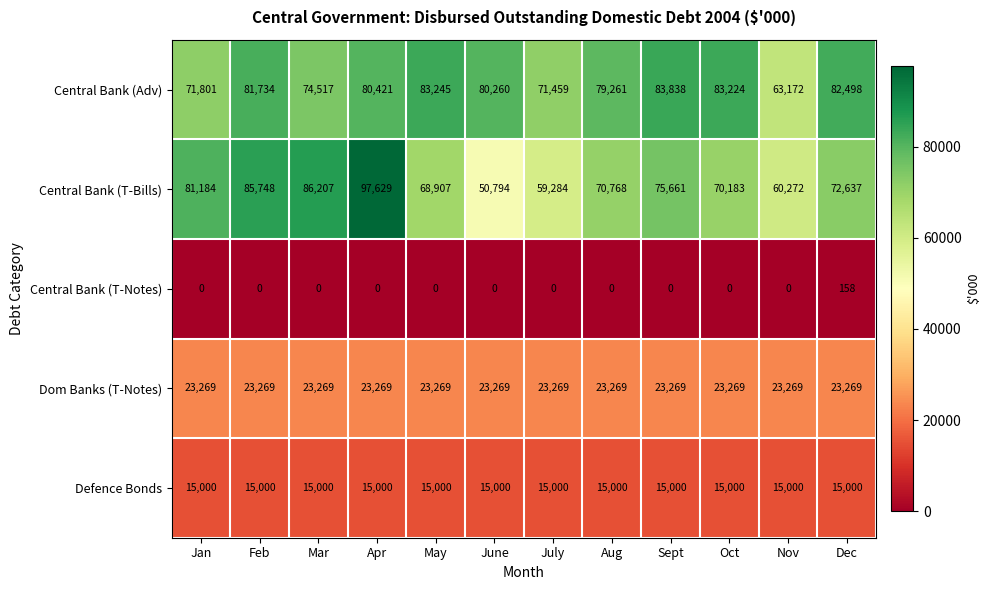

How many positive values does the Central Bank (T-Notes) series have?

1